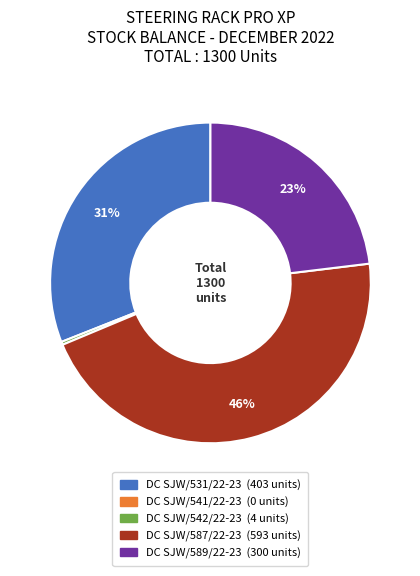

Does any single category account for the majority?

No